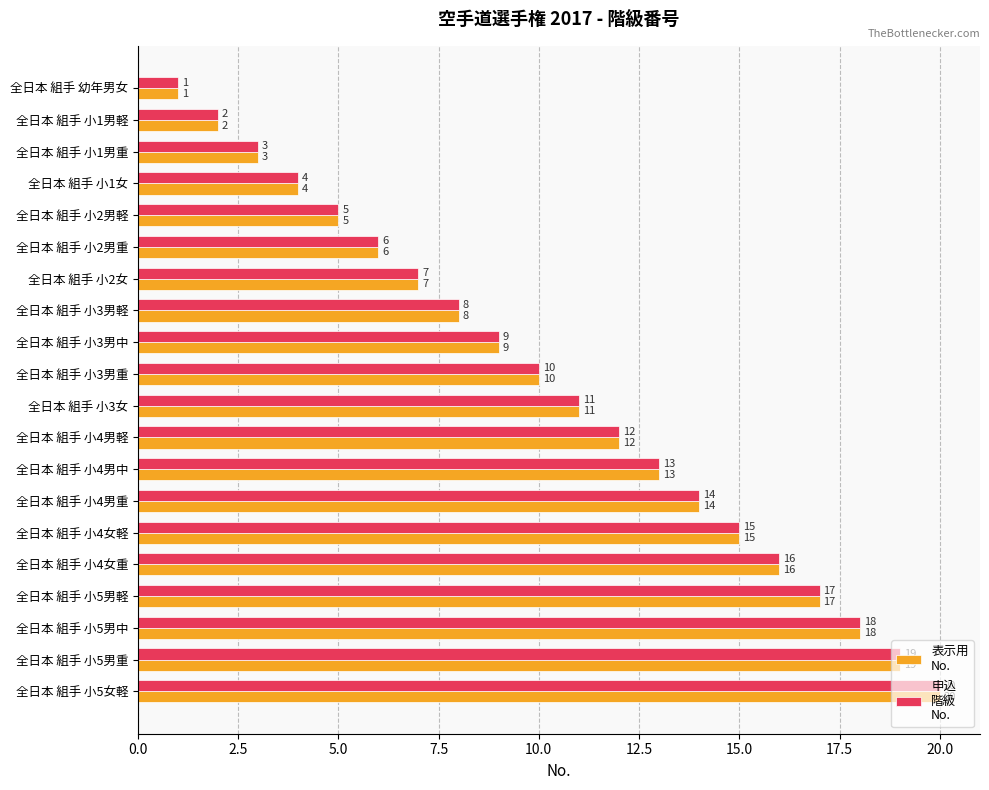

Which category has the highest value across all series?

全日本 組手 小5女軽